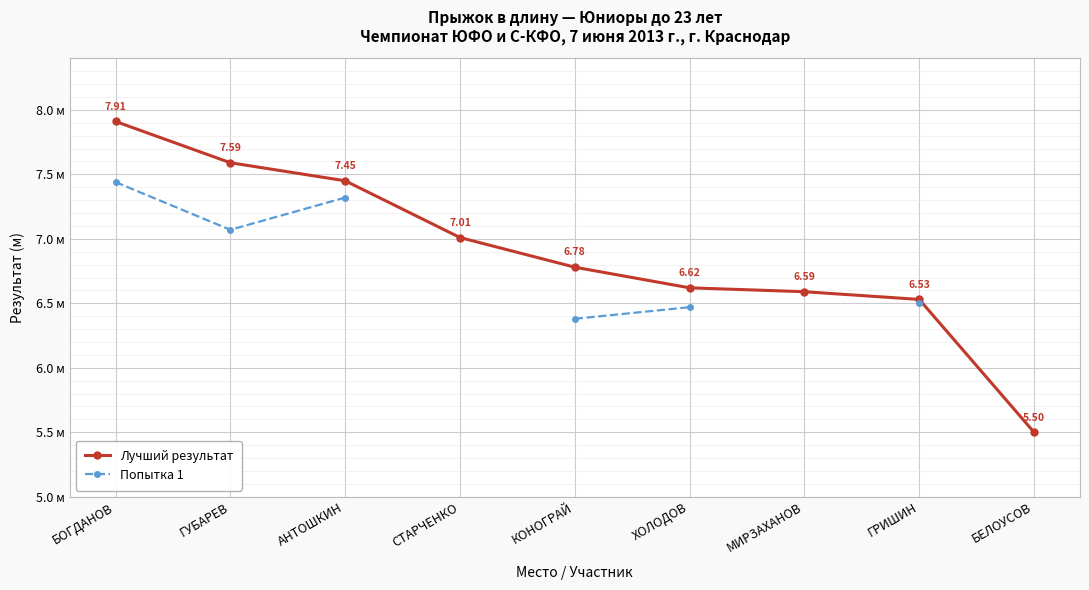

True or false: Попытка 1 and Лучший результат intersect in this chart.

False